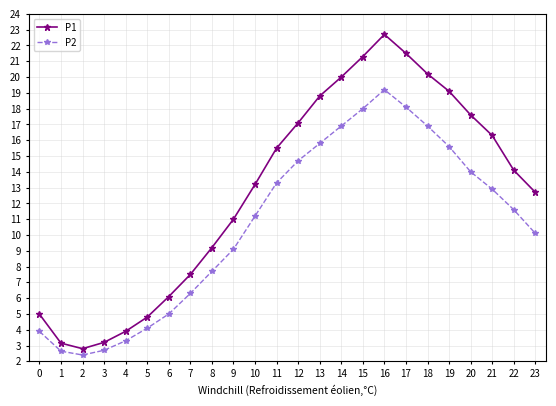

Rank the series at 16 from lowest to highest value.

P2, P1